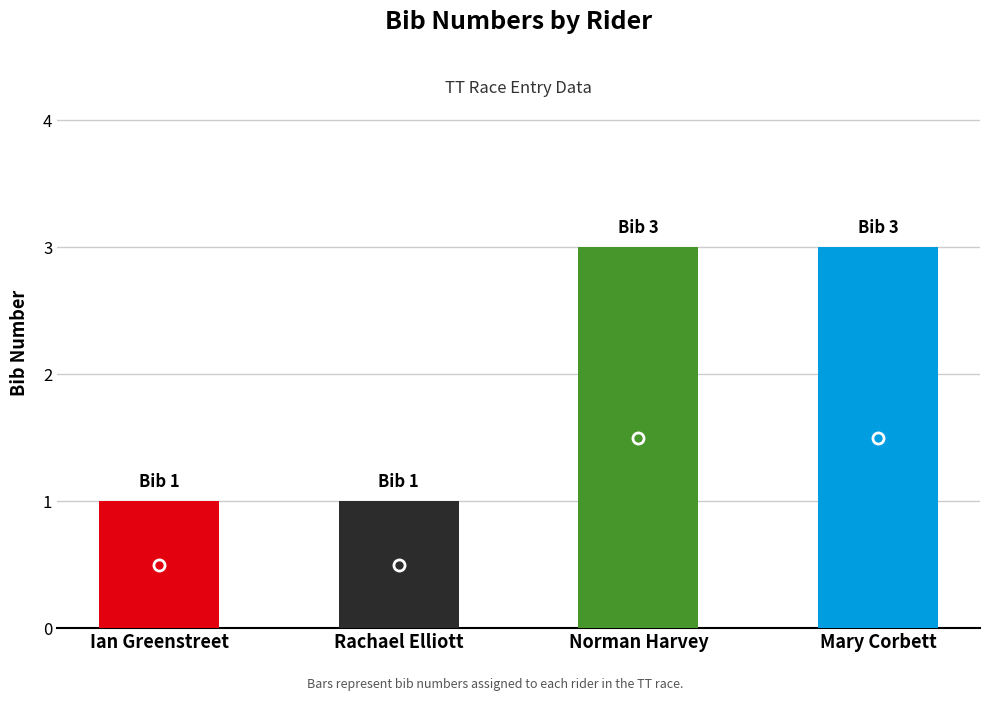

The chart shows a value of 3 at Norman Harvey. True or false?

True